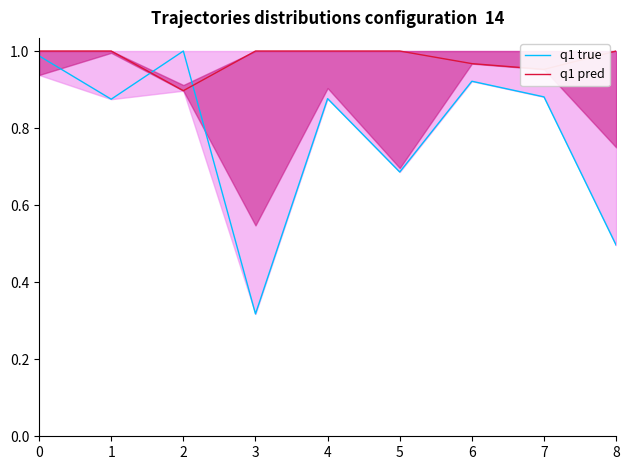

Between which two adjacent categories do q1 true and q1 pred first intersect?

1 and 2